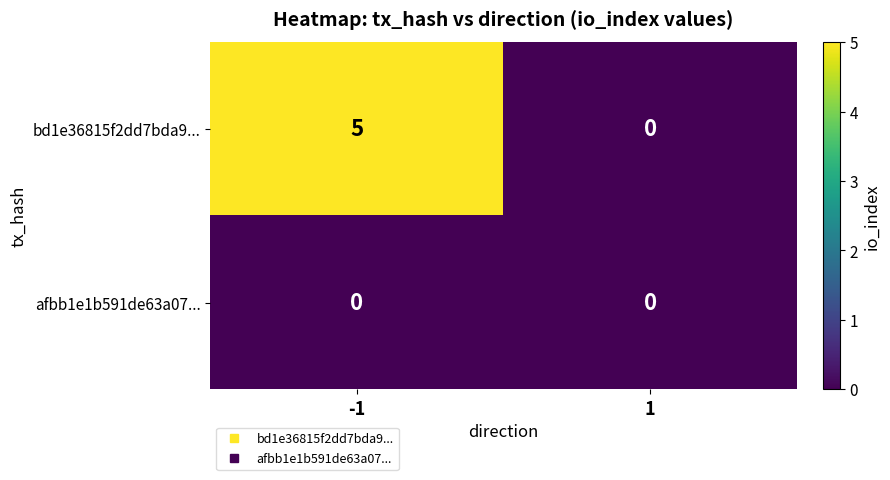

Between -1 and 1, which series saw the biggest shift?

bd1e36815f2dd7bda9...